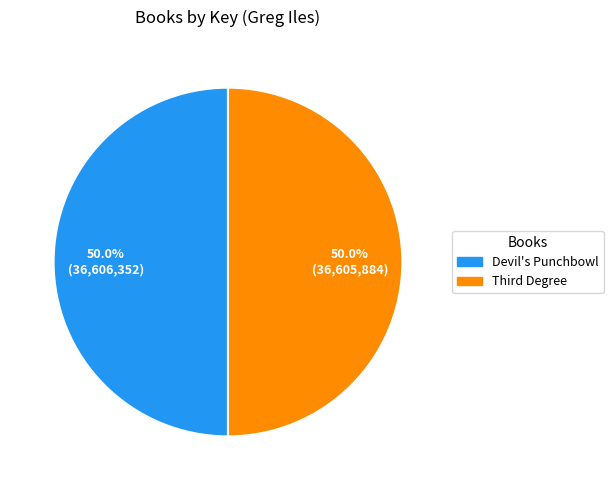

What percentage is NOT represented by Devil's Punchbowl?

50.0%